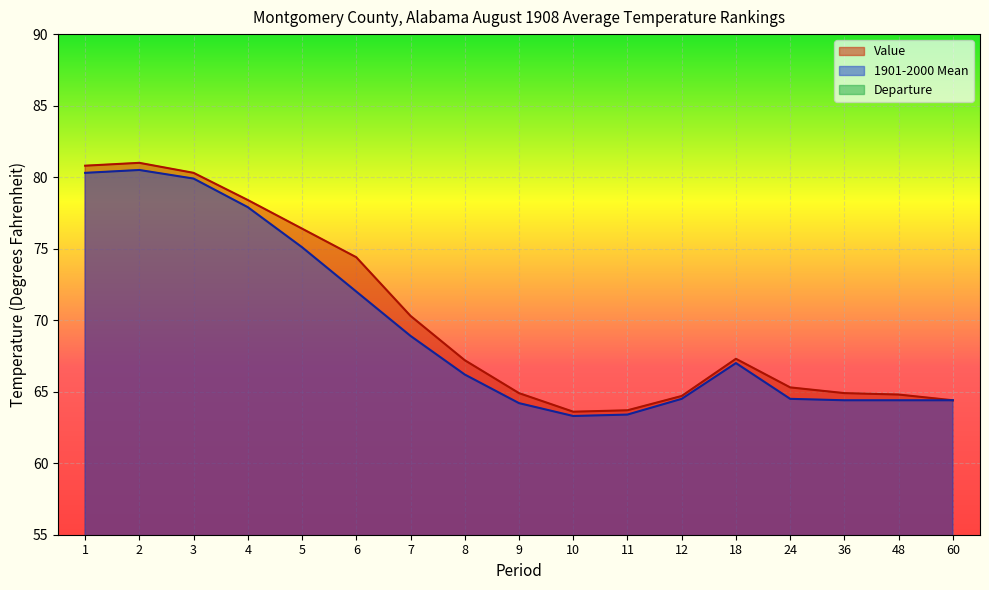

What is the sum of the 1901-2000 Mean values at 11 and 60?

127.8